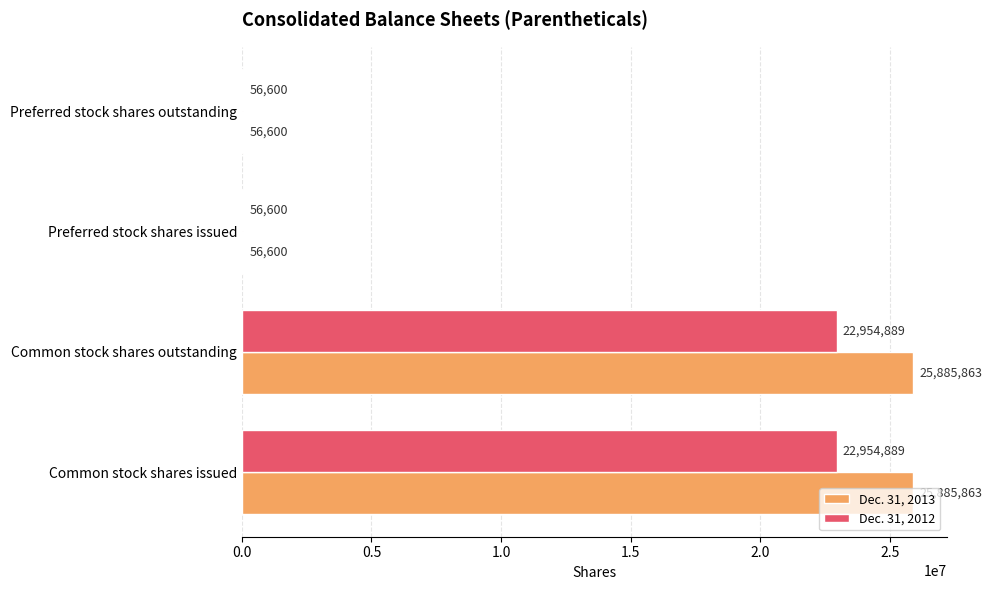

What is the sum of all Dec. 31, 2012 values?

46022978